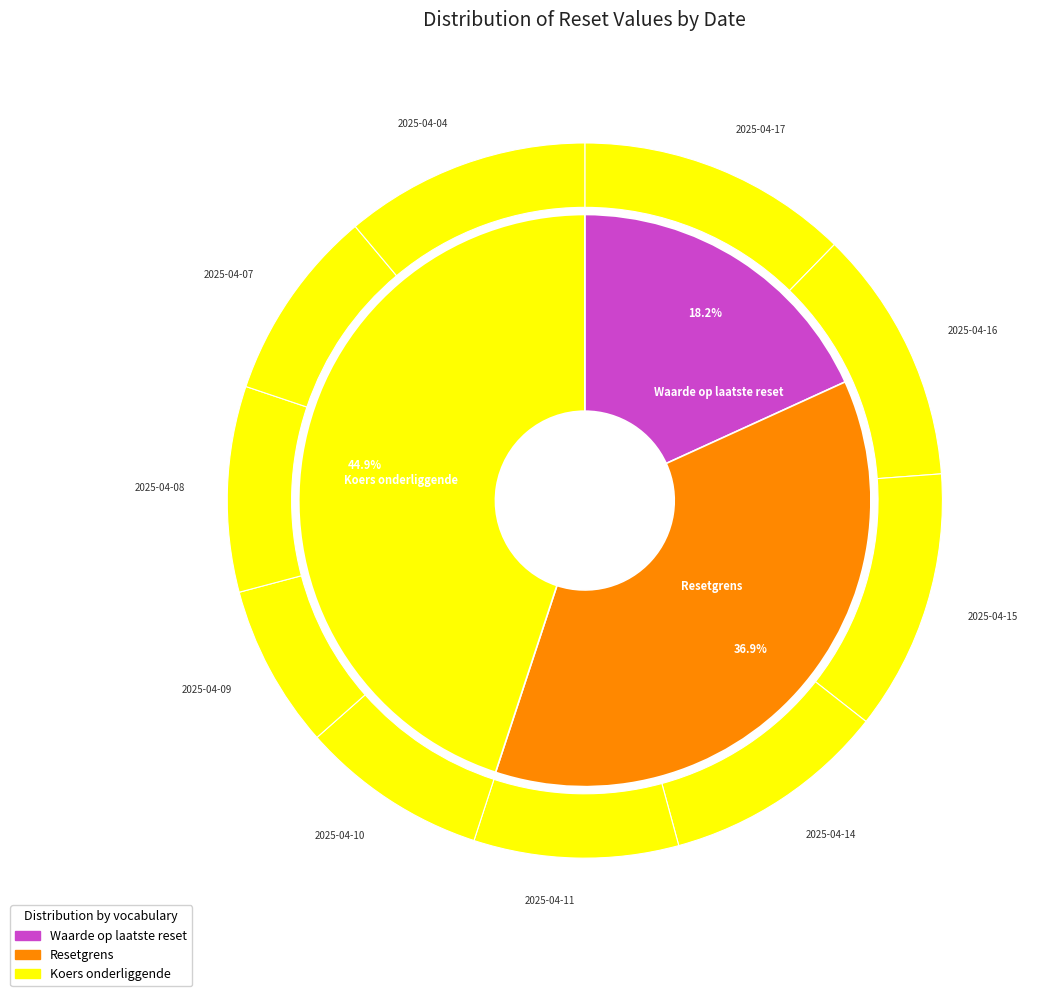

What percentage is the 2025-04-17 slice, to the nearest percent?

12%